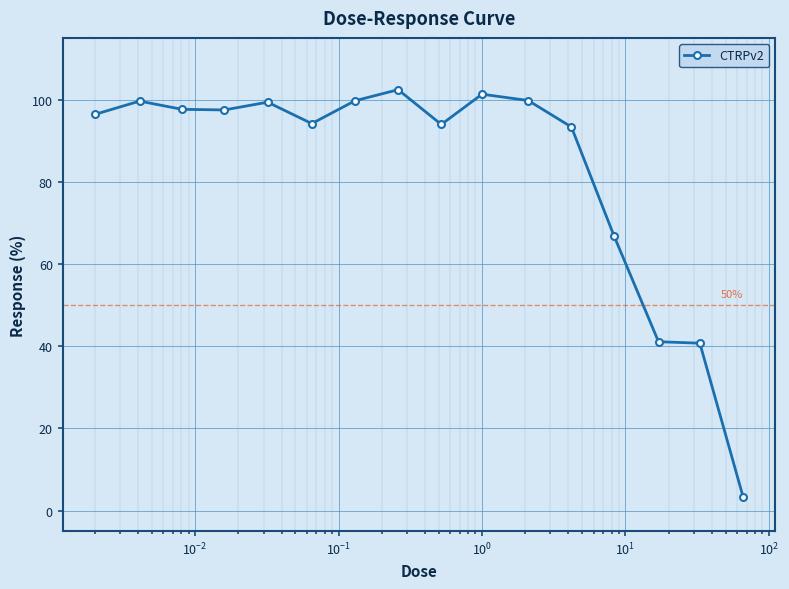

True or false: there are more than 1 points higher than both neighbors.

True